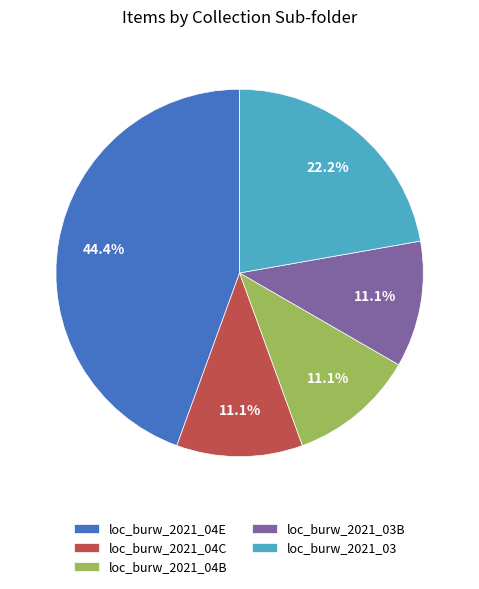

True or false: loc_burw_2021_04B accounts for 11% of the total.

True